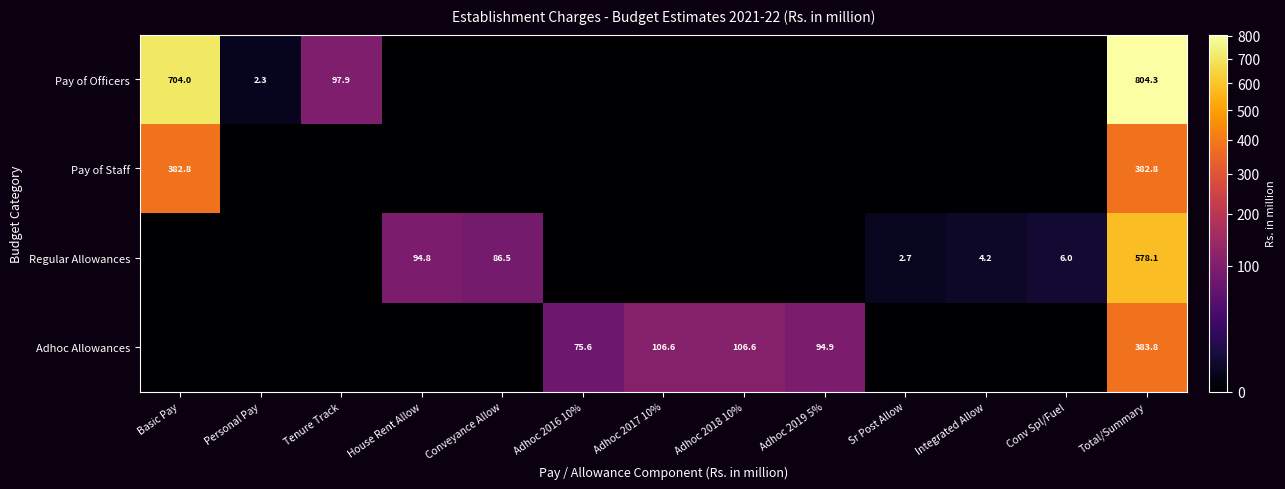

Is it true that Adhoc Allowances equals 191.8 at Adhoc 2017 10%?

False